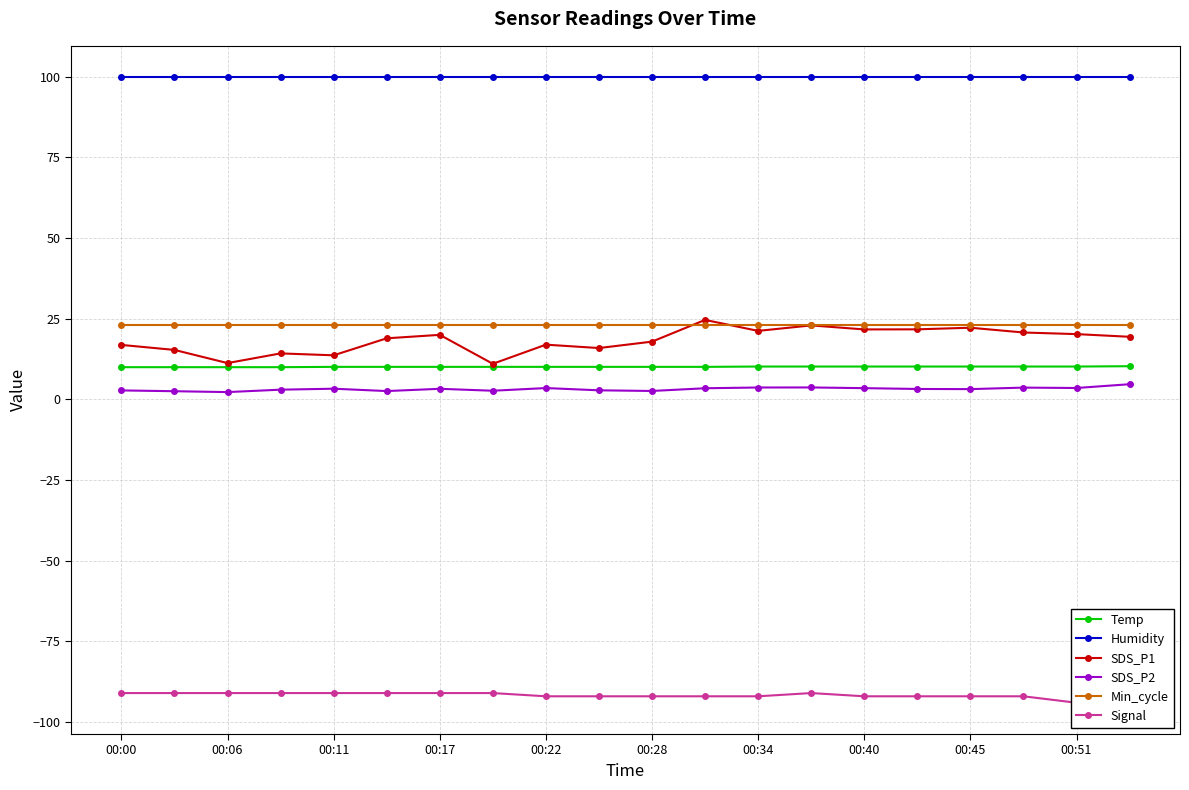

How many times do Min_cycle and SDS_P1 cross each other?

2